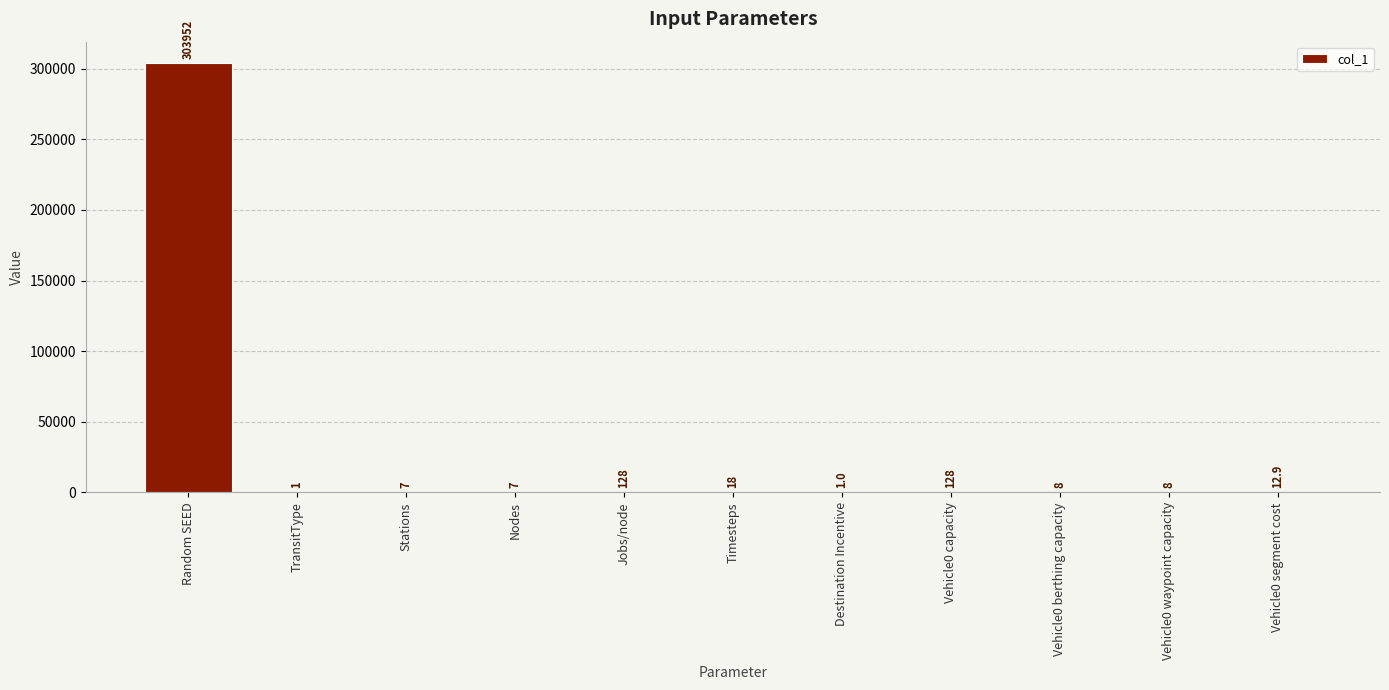

Reading right to left, transcribe all the data shown in this chart.

Vehicle0 segment cost=12.9	Vehicle0 waypoint capacity=8.0	Vehicle0 berthing capacity=8.0	Vehicle0 capacity=128.0	Destination Incentive=1.0	Timesteps=18.0	Jobs/node=128.0	Nodes=7.0	Stations=7.0	TransitType=1.0	Random SEED=303952.0